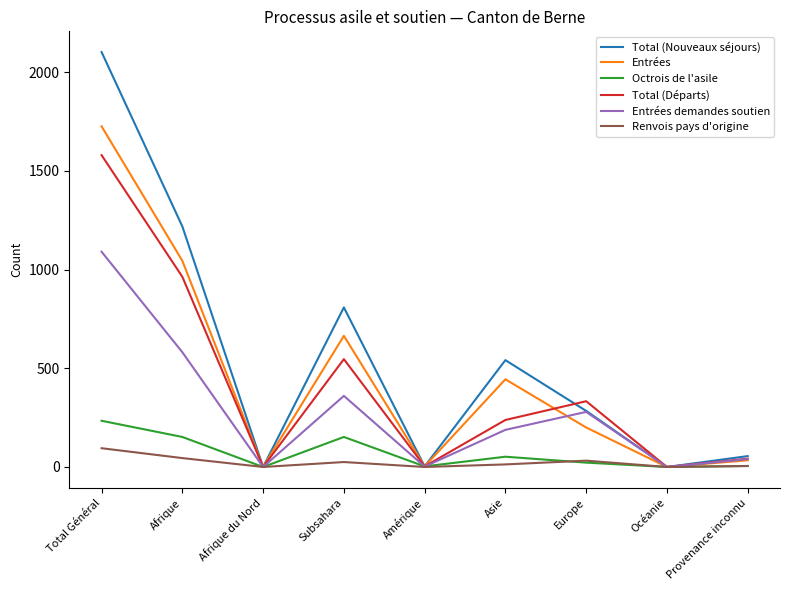

At which category is the sum across all series the highest?

Total Général